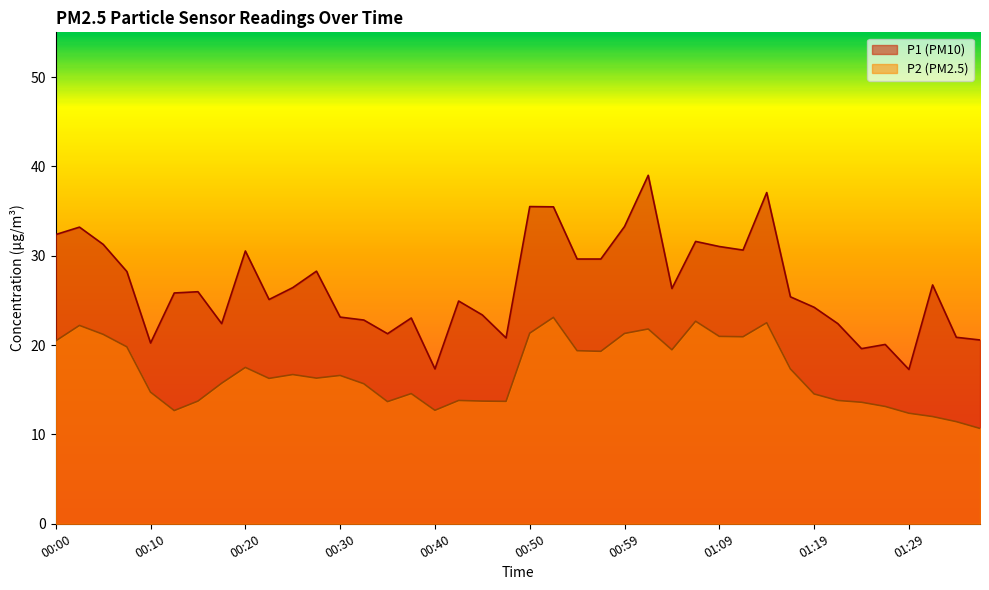

Rank the series by their maximum value, from lowest to highest.

P2 (PM2.5), P1 (PM10)